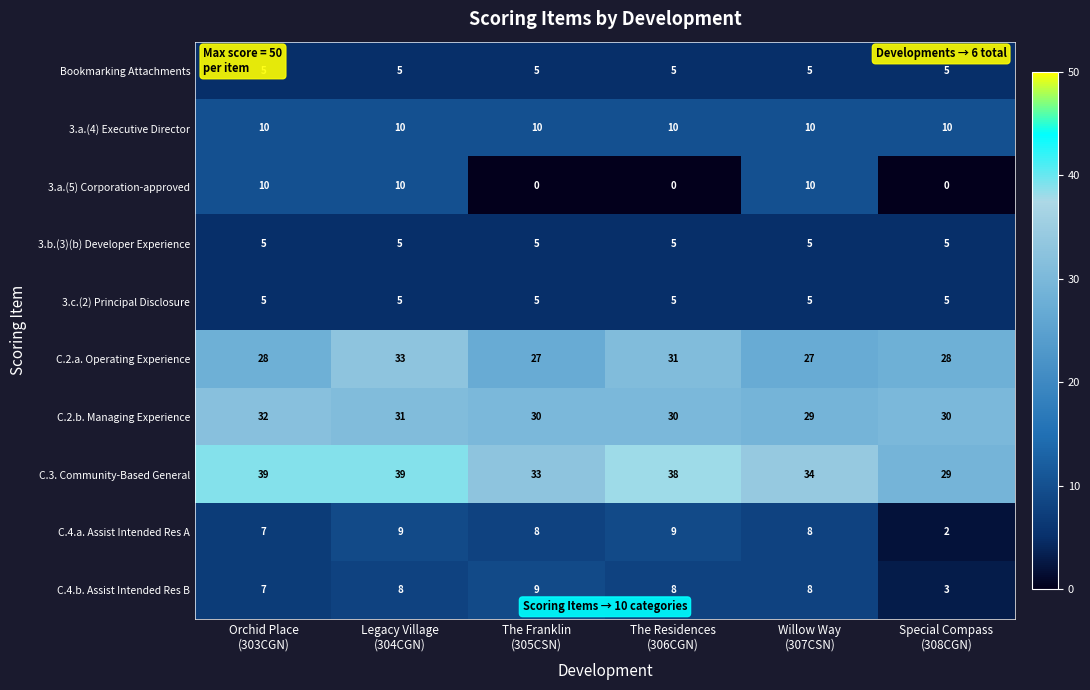

What is the difference between the maximum and second lowest values in the C.3. Community-Based General series?

6